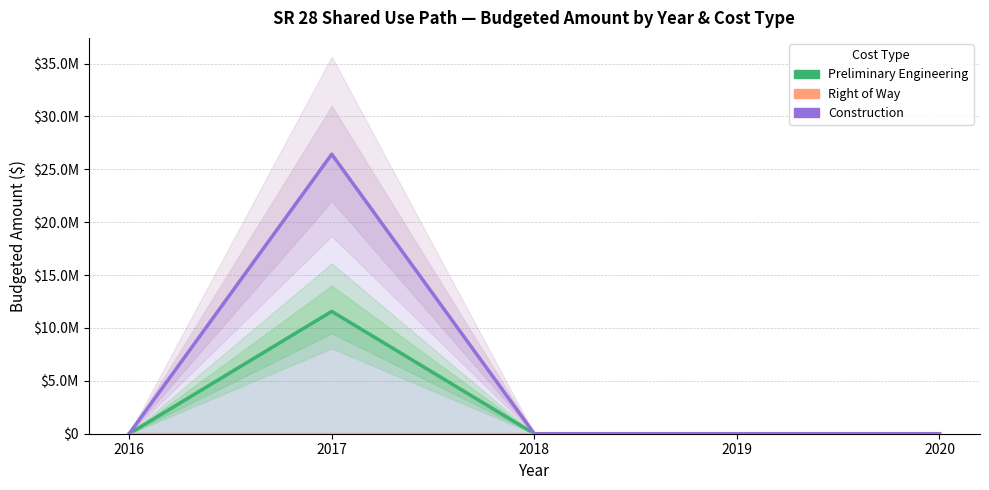

How many lines are shown in the chart?

3